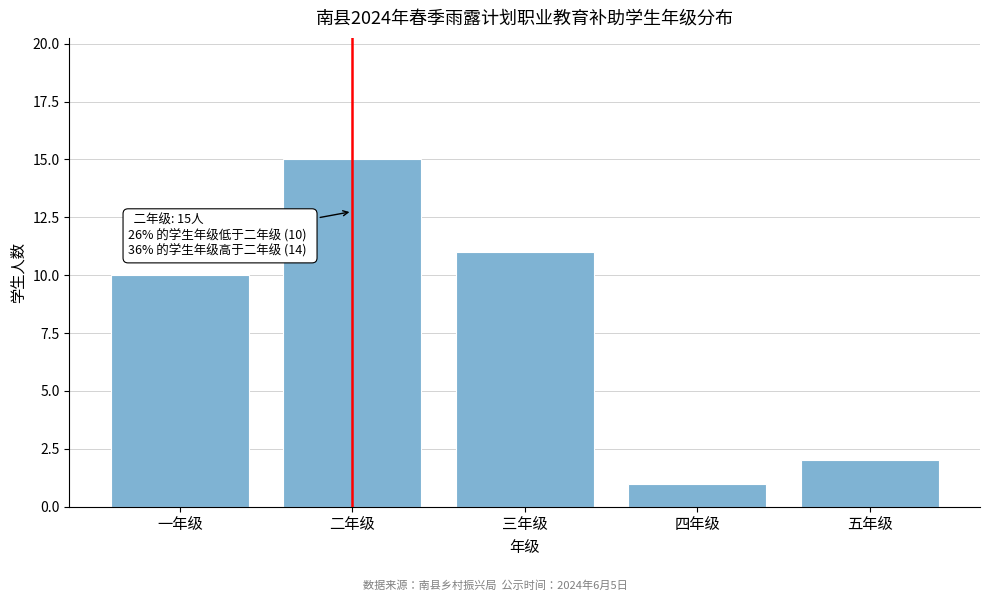

Reading left to right, extract all data points from this chart.

10	15	11	1	2